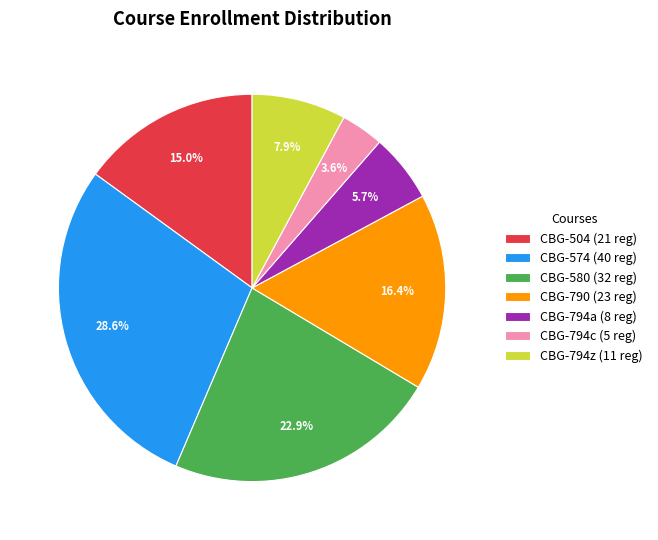

Is there any slice that represents more than half of the pie?

No